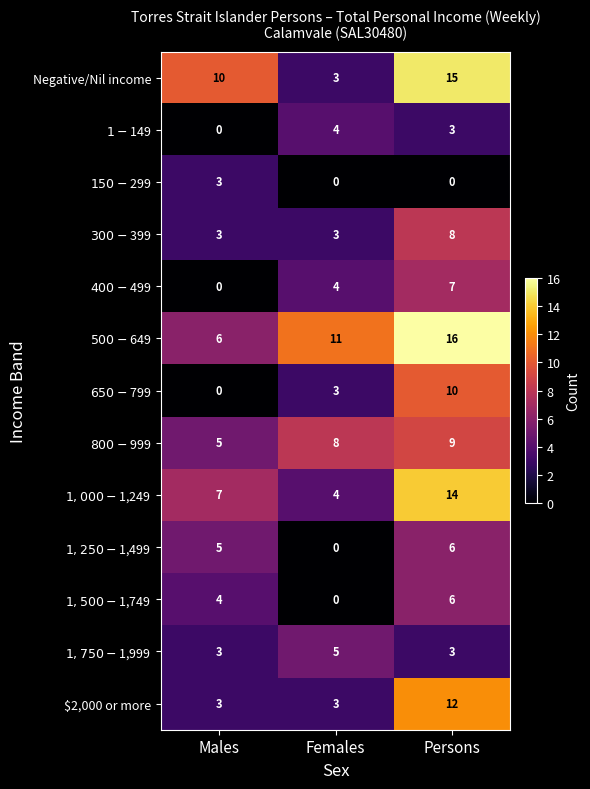

At which label does Negative/Nil income reach its peak?

Persons